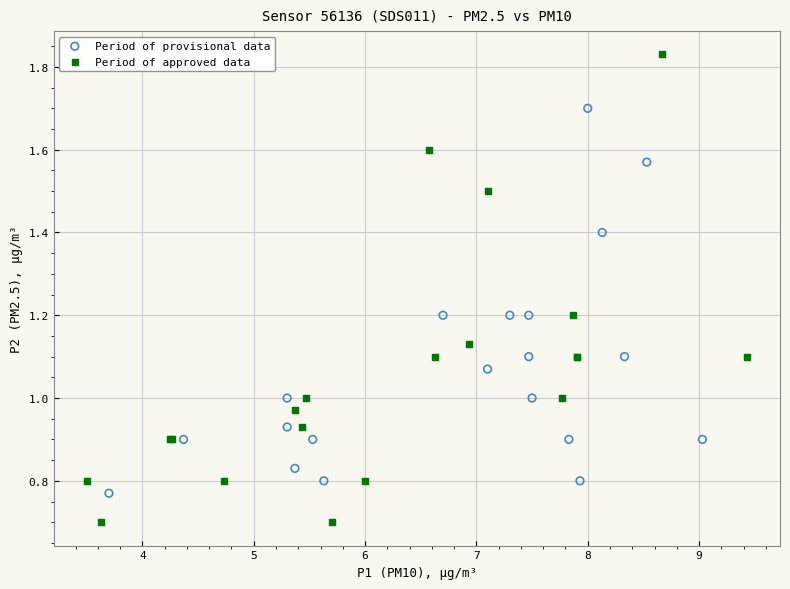

Which series contains the lowest Y value?

Period of approved data